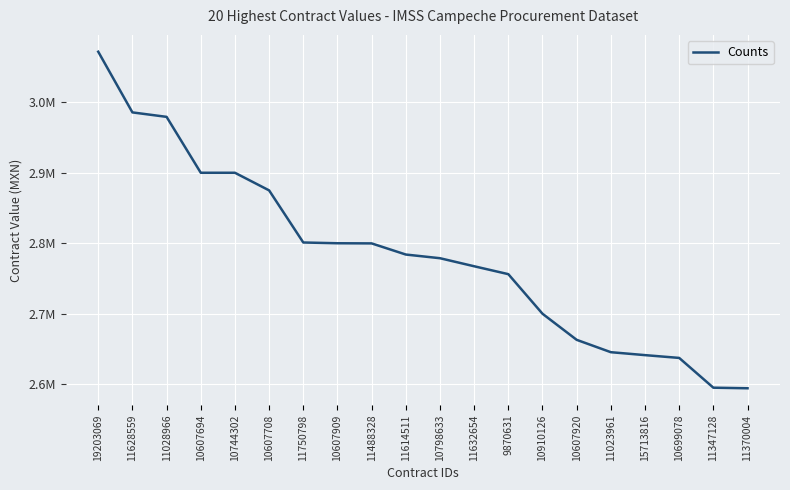

What is the difference between the values at 11347128 and 11614511?

188894.4